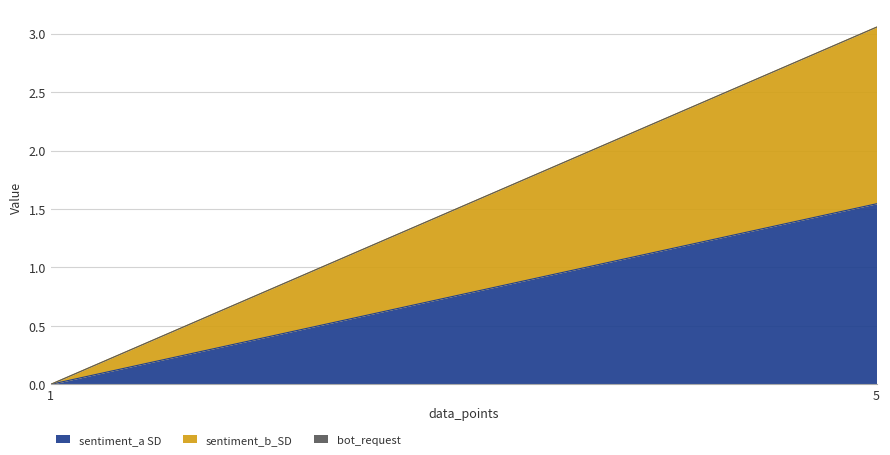

At 1, list the series in order from smallest to largest.

sentiment_a SD, sentiment_b_SD, bot_request